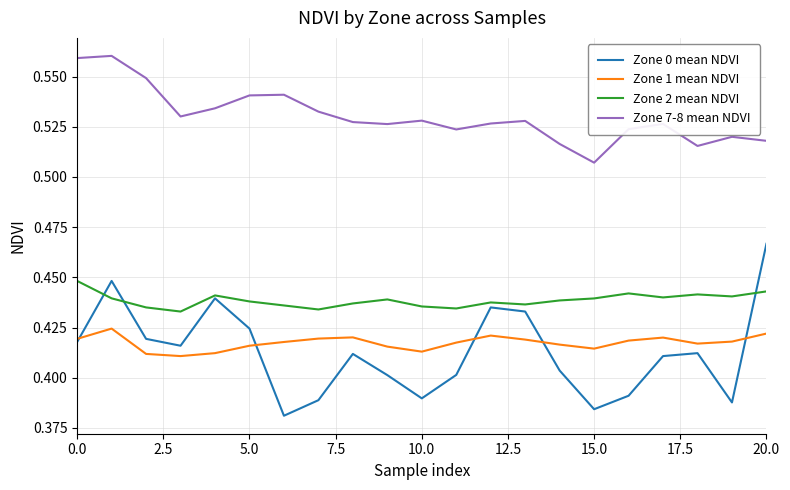

Which series has the widest spread of values?

Zone 0 mean NDVI